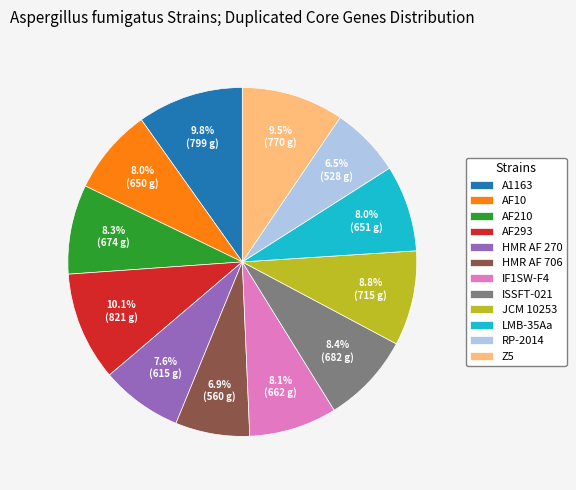

What is the total percentage of AF10 and AF210?

16.3%